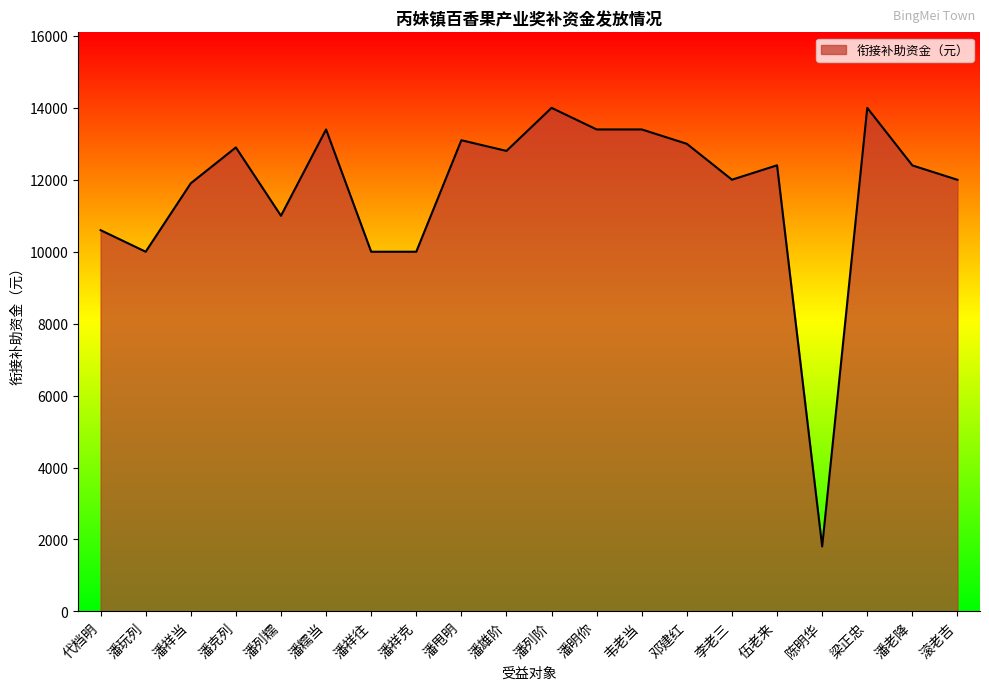

Approximately how many times larger is the value at 代档明 compared to 潘祥克?

1.1